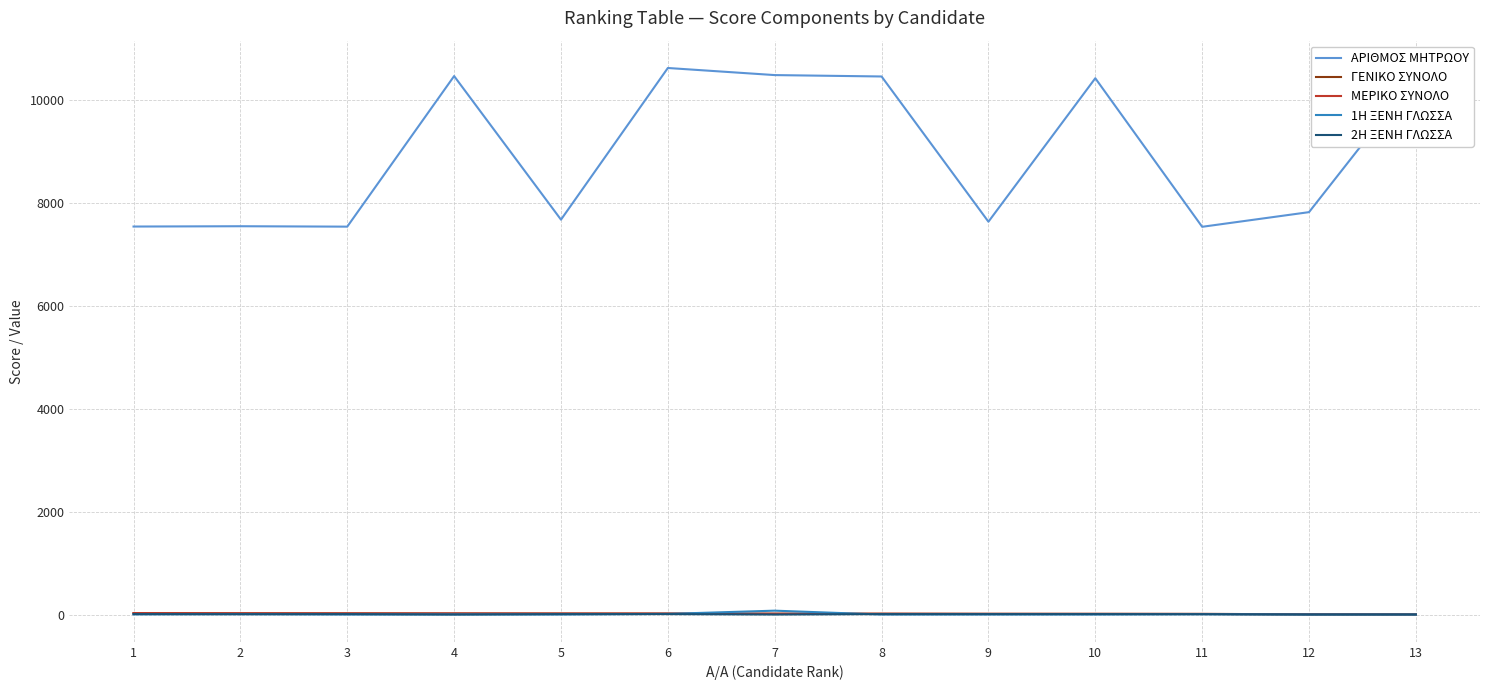

What is the average value of the 1Η ΞΕΝΗ ΓΛΩΣΣΑ series?

8.0